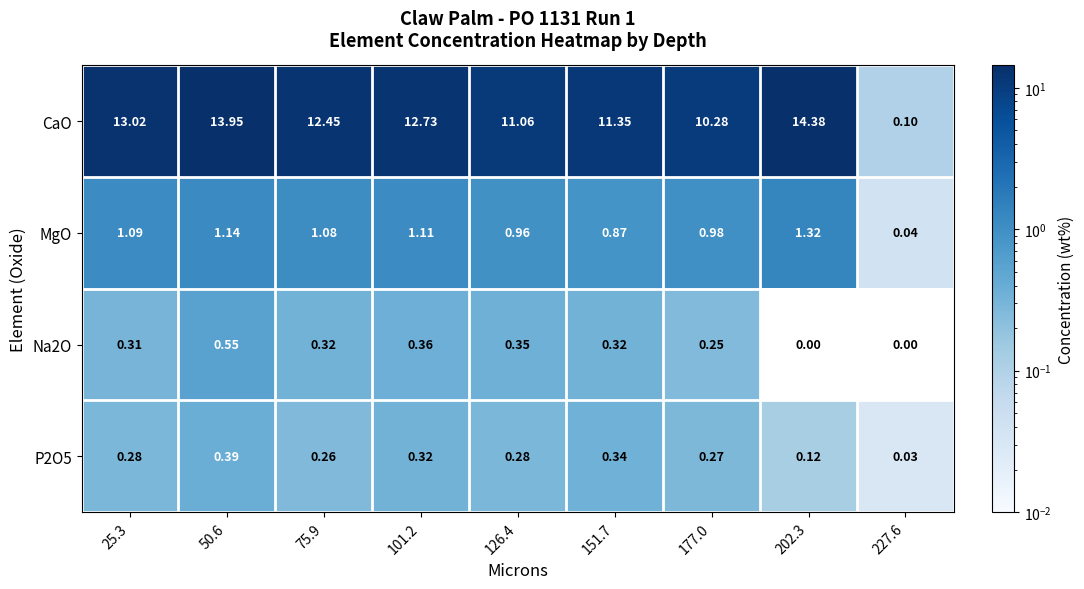

Rank the series at 25.3 from lowest to highest value.

P2O5, Na2O, MgO, CaO